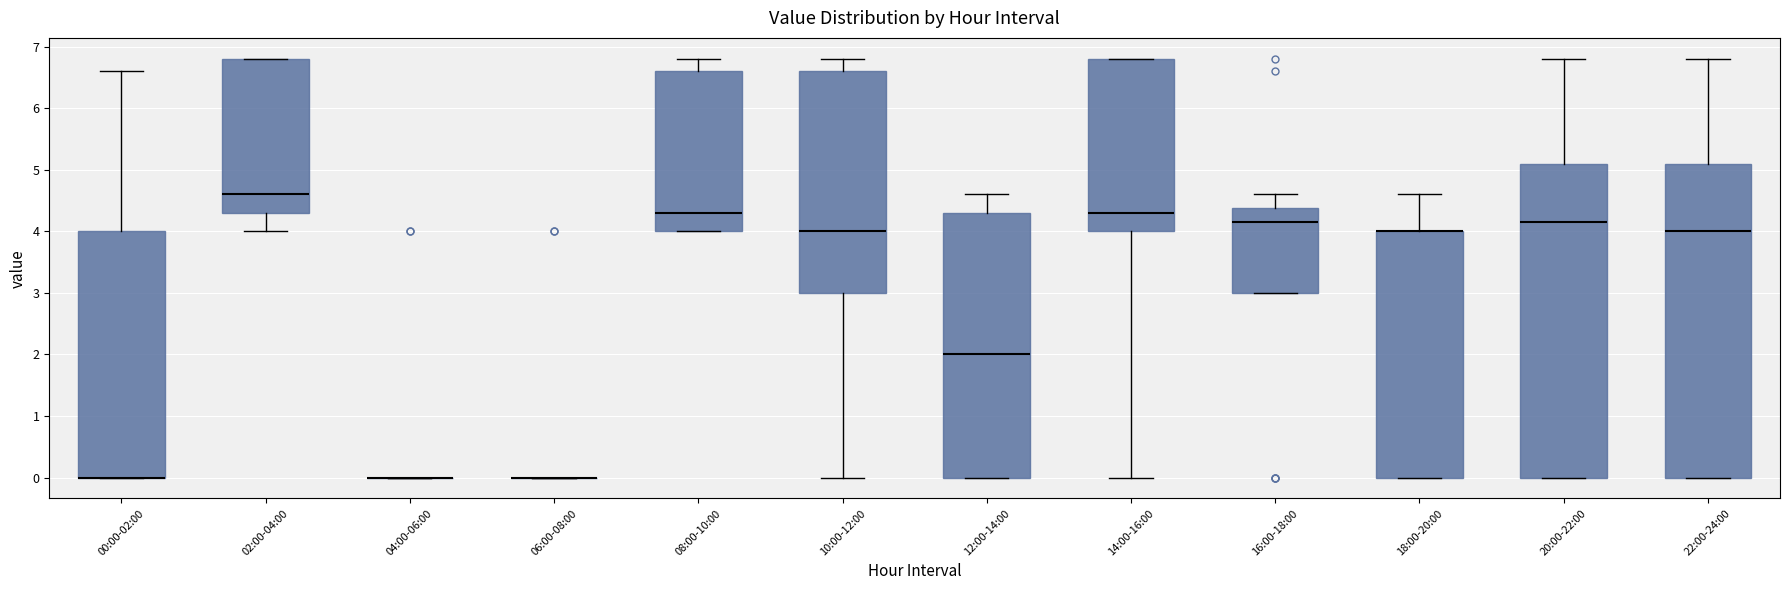

Reading left to right, read every box against the y-axis: the position of its median line, the range the box covers, and the ends of its whiskers. The values are not printed on the chart, so give them approximately, as read against the axis.

00:00-02:00: median 0.0 (drawn on the box's lower edge), box 0.0 to 4.0, whiskers 0.0 to 6.6
02:00-04:00: median 4.6, box 4.3 to 6.8, whiskers 4.0 to 6.8
04:00-06:00: box collapsed to a line at 0.0, whiskers 0.0 to 0.0
06:00-08:00: box collapsed to a line at 0.0, whiskers 0.0 to 0.0
08:00-10:00: median 4.3, box 4.0 to 6.6, whiskers 4.0 to 6.8
10:00-12:00: median 4.0, box 3.0 to 6.6, whiskers 0.0 to 6.8
12:00-14:00: median 2.0, box 0.0 to 4.3, whiskers 0.0 to 4.6
14:00-16:00: median 4.3, box 4.0 to 6.8, whiskers 0.0 to 6.8
16:00-18:00: median 4.2, box 3.0 to 4.4, whiskers 3.0 to 4.6
18:00-20:00: median 4.0 (drawn on the box's upper edge), box 0.0 to 4.0, whiskers 0.0 to 4.6
20:00-22:00: median 4.2, box 0.0 to 5.1, whiskers 0.0 to 6.8
22:00-24:00: median 4.0, box 0.0 to 5.1, whiskers 0.0 to 6.8